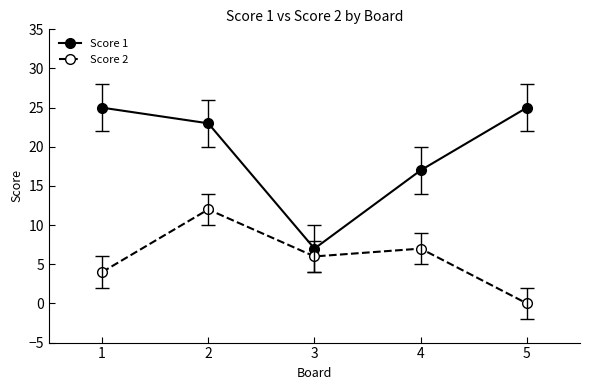

True or false: Score 2 and Score 1 intersect in this chart.

False